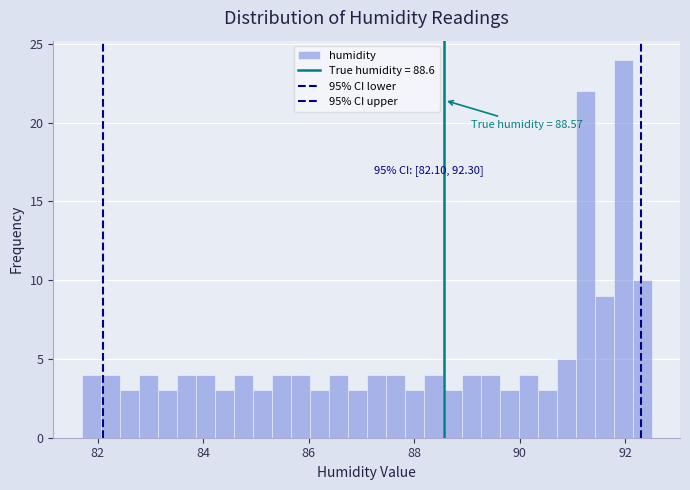

Around what value on the x-axis is the tallest bar? Give the approximate position of its centre, as read against the axis.

92.0